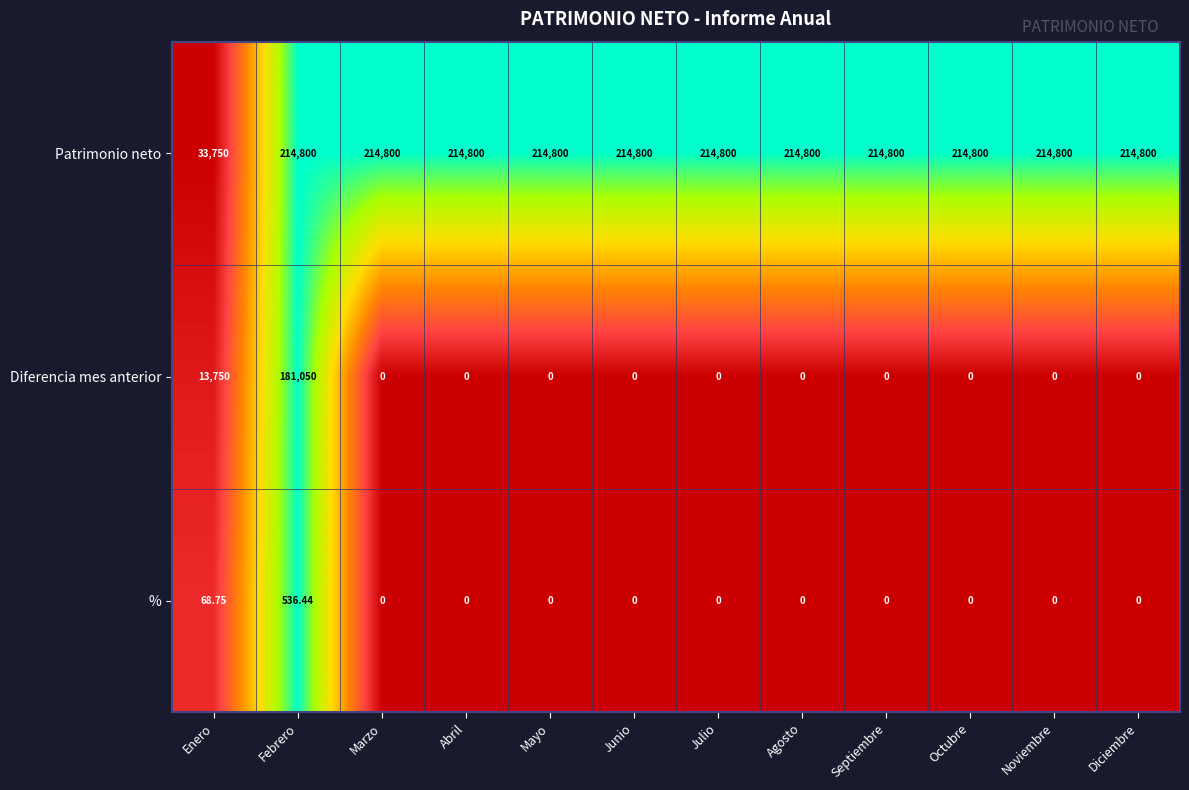

At which category is the sum across all series the highest?

Febrero